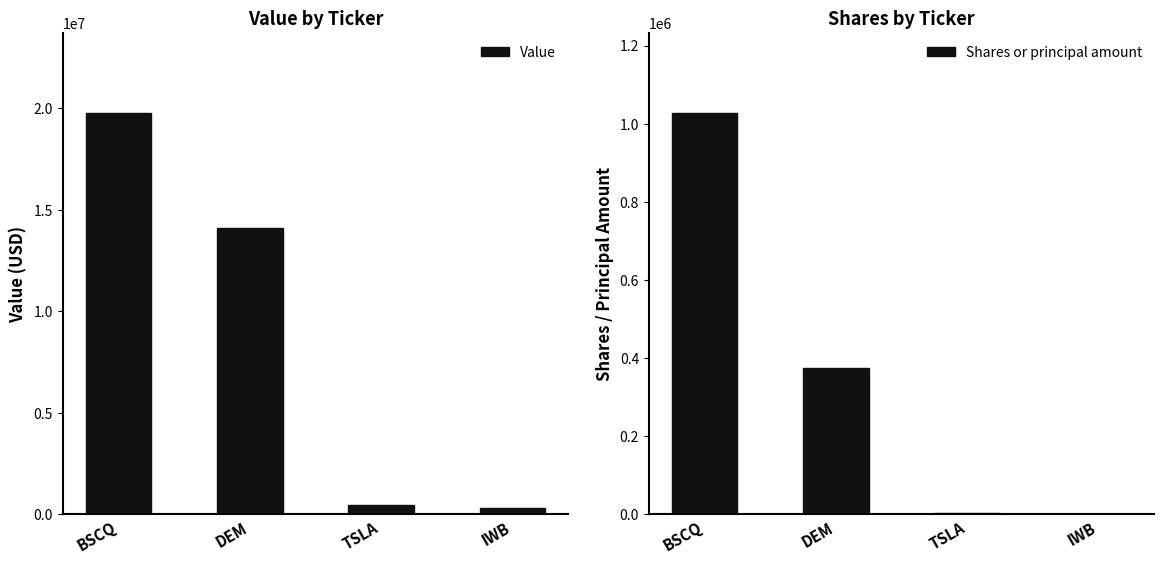

Reading right to left, extract all data points from this chart.

Value: 306713	464176	14090566	19763300
Shares or principal amount: 1377	2889	375648	1026937